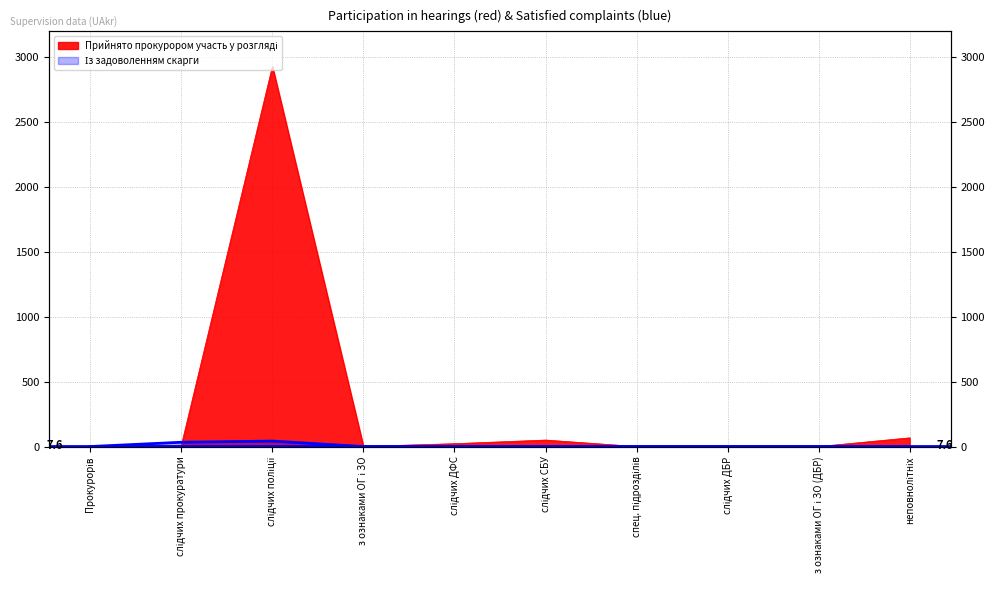

What is the highest value of the Із задоволенням скарги series?

42